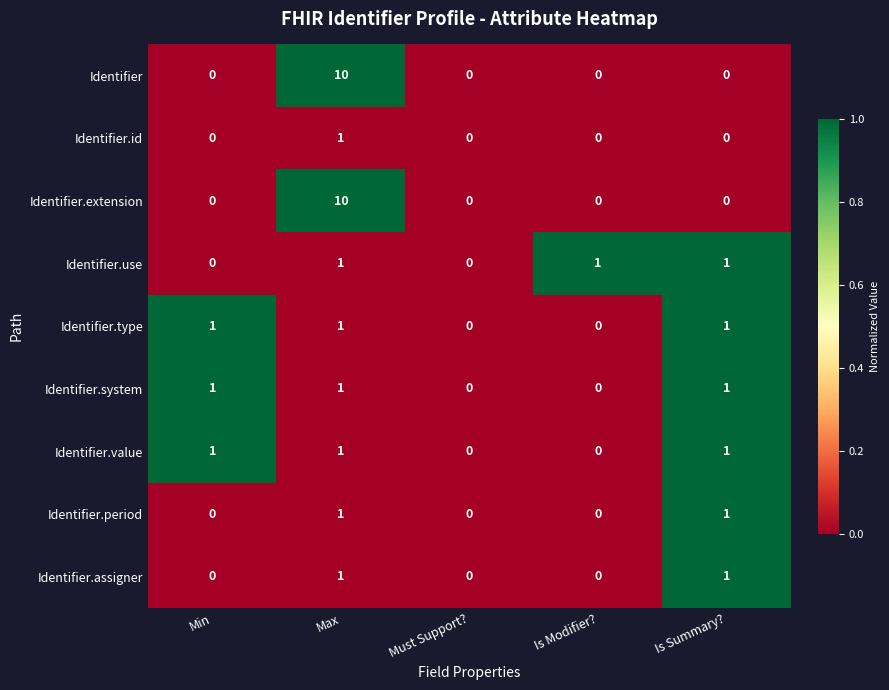

The value of Identifier.id at Is Modifier? is 1. True or false?

False